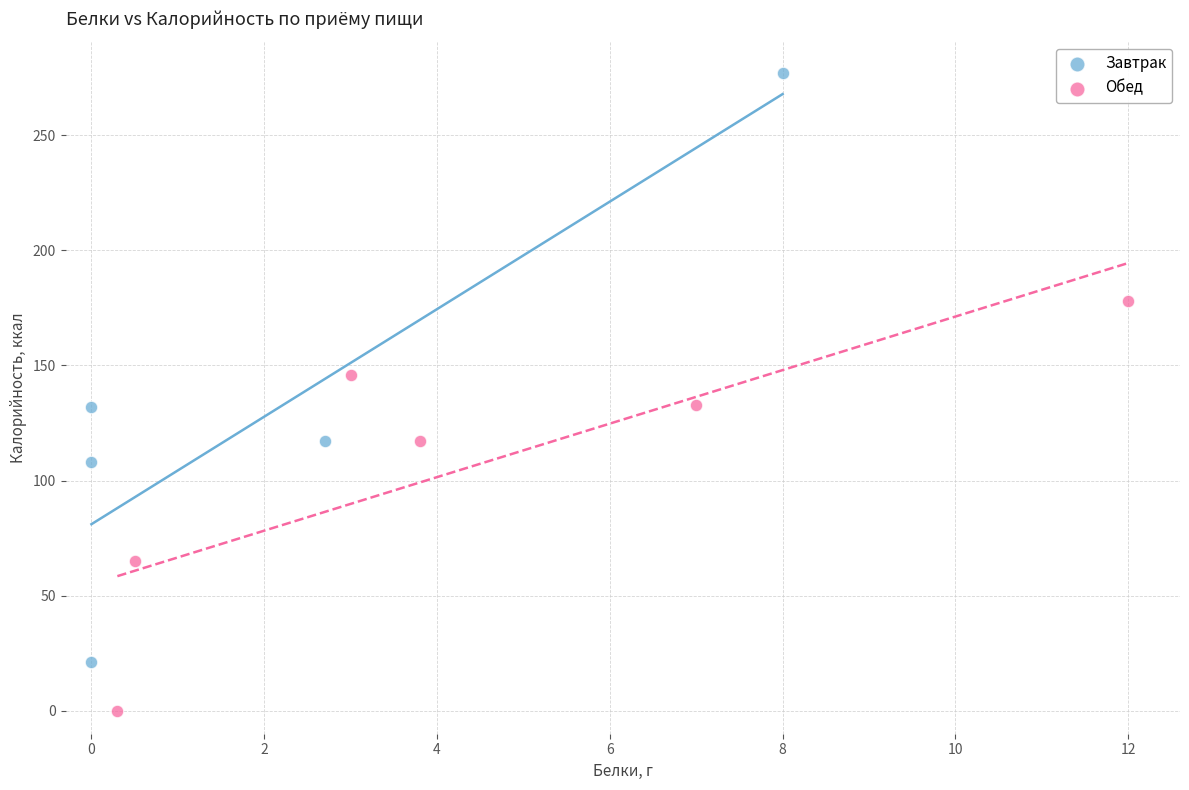

Which series contains the highest Y value?

Завтрак